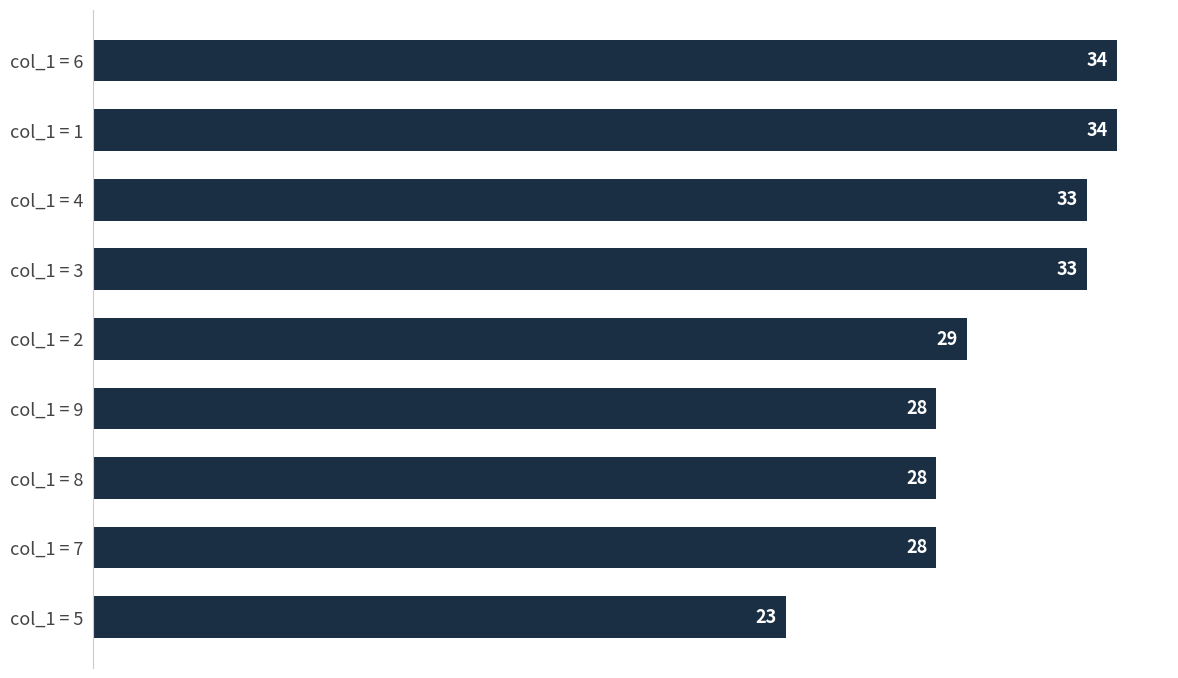

Read the value at col_1 = 3, to the nearest 5.

35